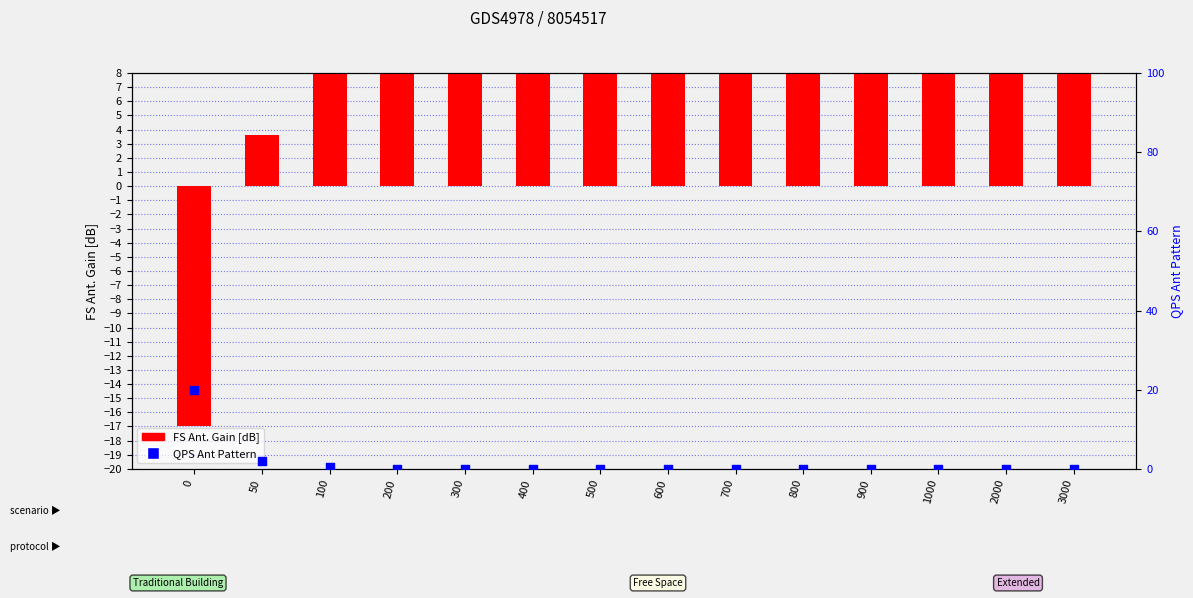

Is the value of FS Ant. Gain [dB] at 400 greater than the value of QPS Ant Pattern at 1000?

Yes